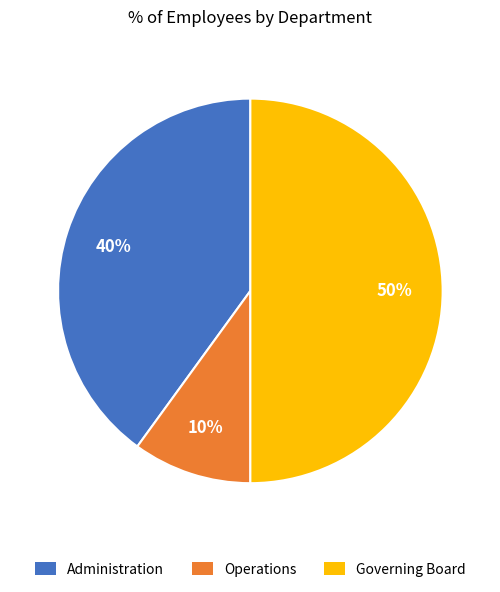

Which category has the biggest portion of the pie?

Governing Board